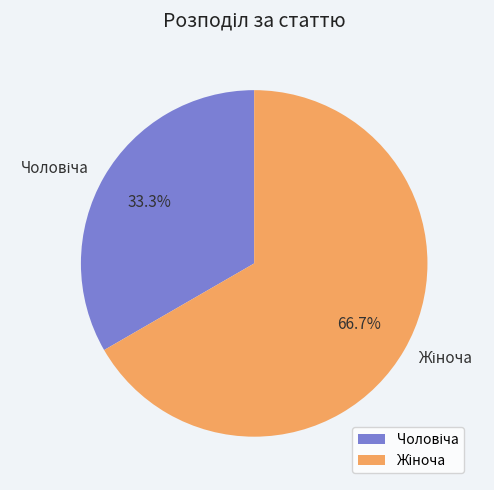

Is there a majority slice in this chart?

Yes